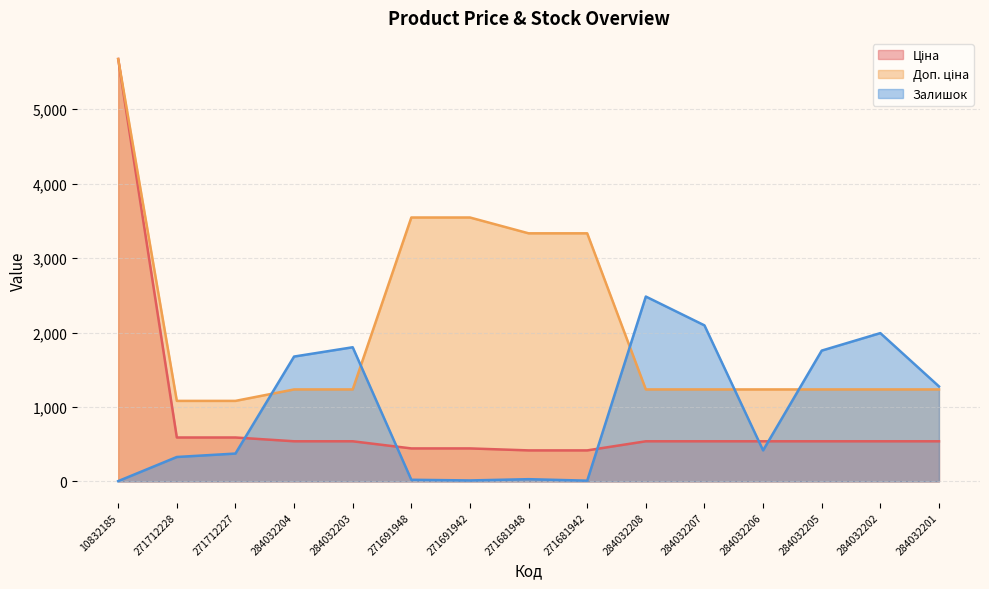

Where does the Залишок series first go above 417?

284032204